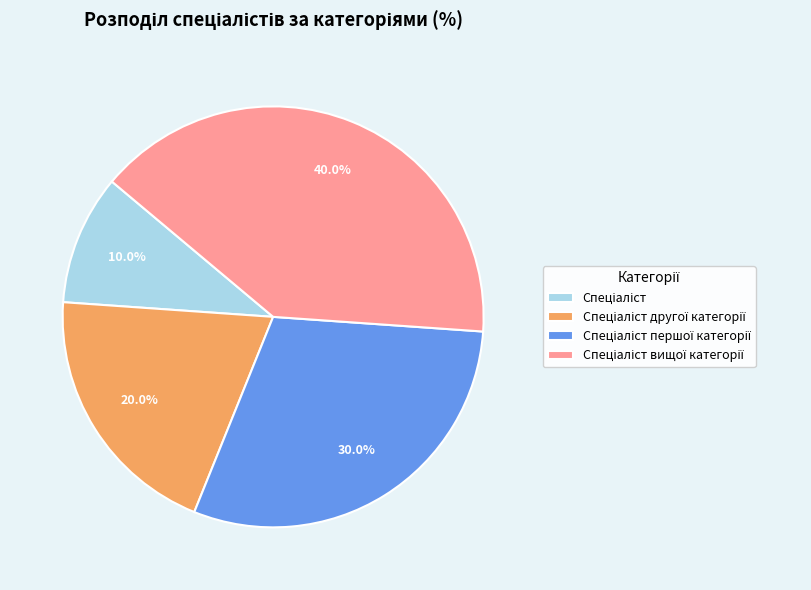

Is there any slice that represents more than half of the pie?

No